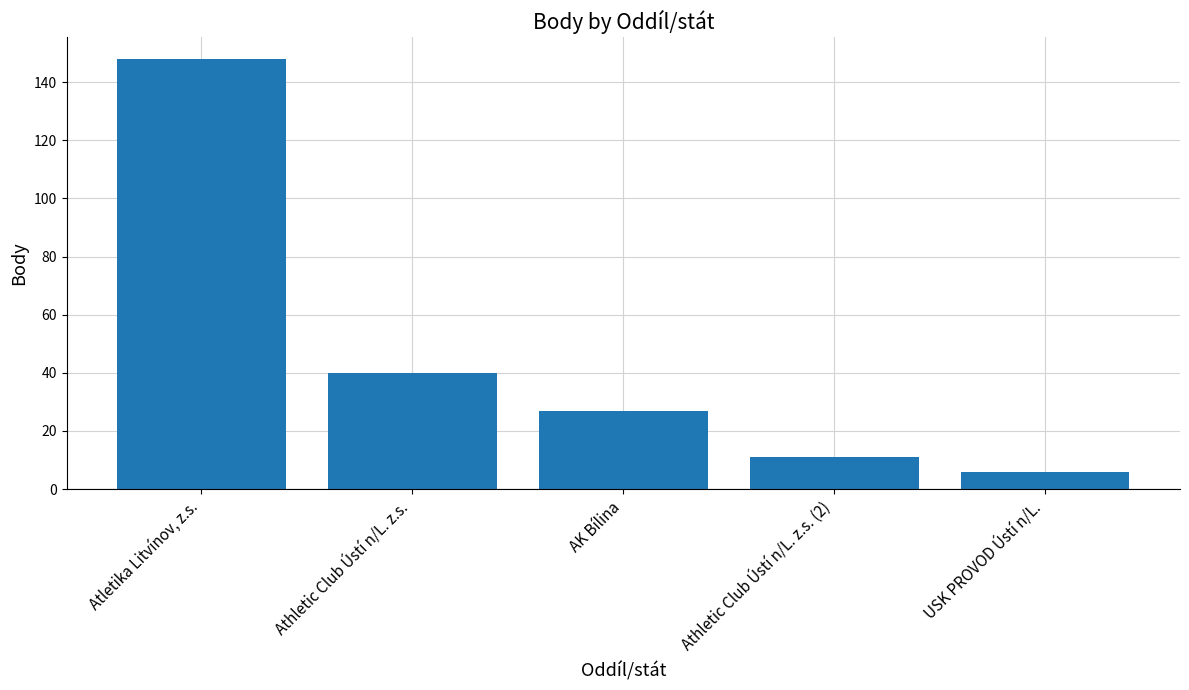

What is the value of the 4th bar from the left?

11